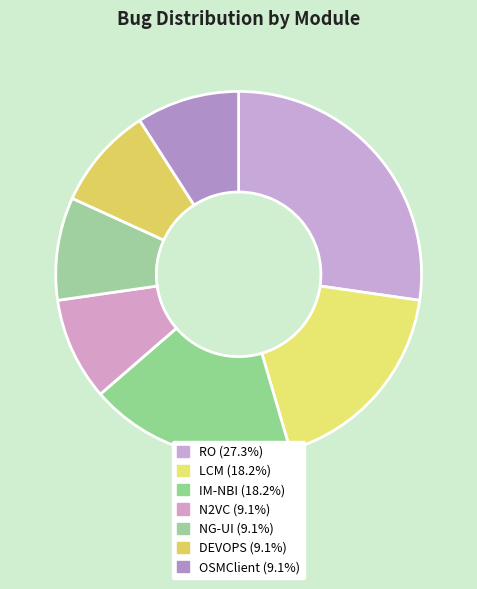

Is it true that RO is 27% of the pie?

True